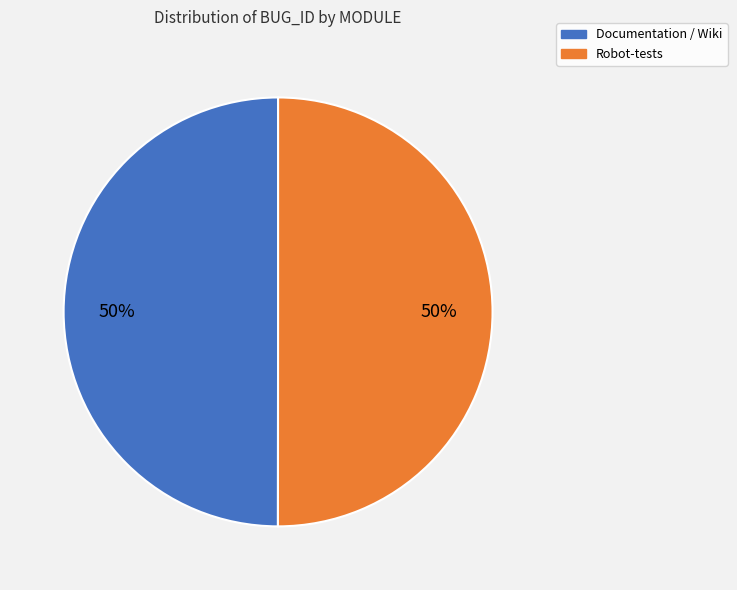

Approximately how many times larger is the value at Documentation / Wiki compared to Robot-tests?

1.0